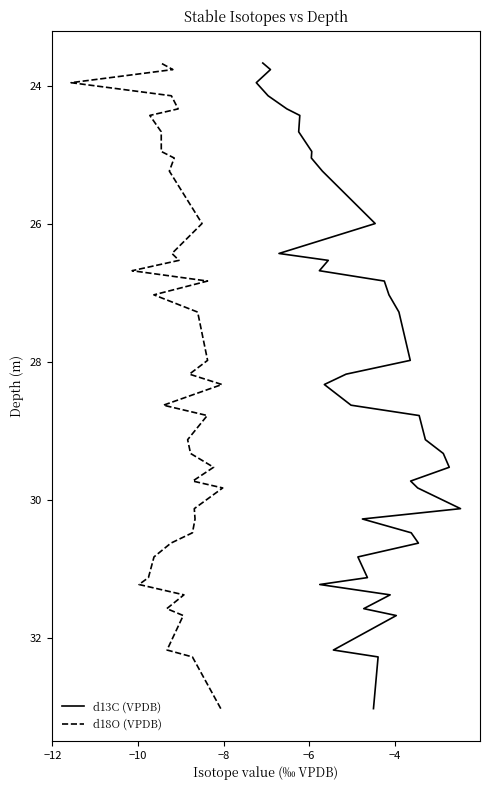

True or false: d13C (VPDB) and d18O (VPDB) intersect in this chart.

False